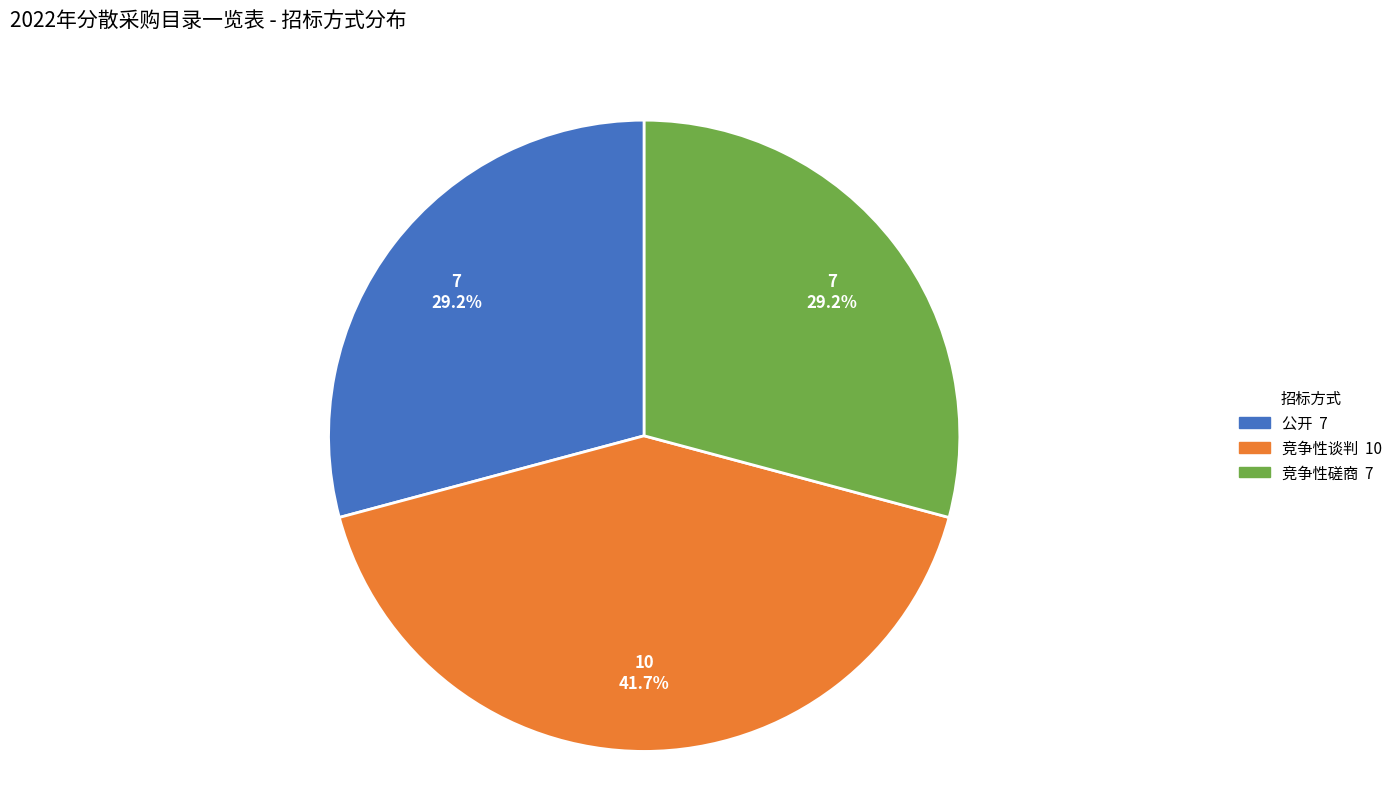

How many slices are in this pie chart?

3